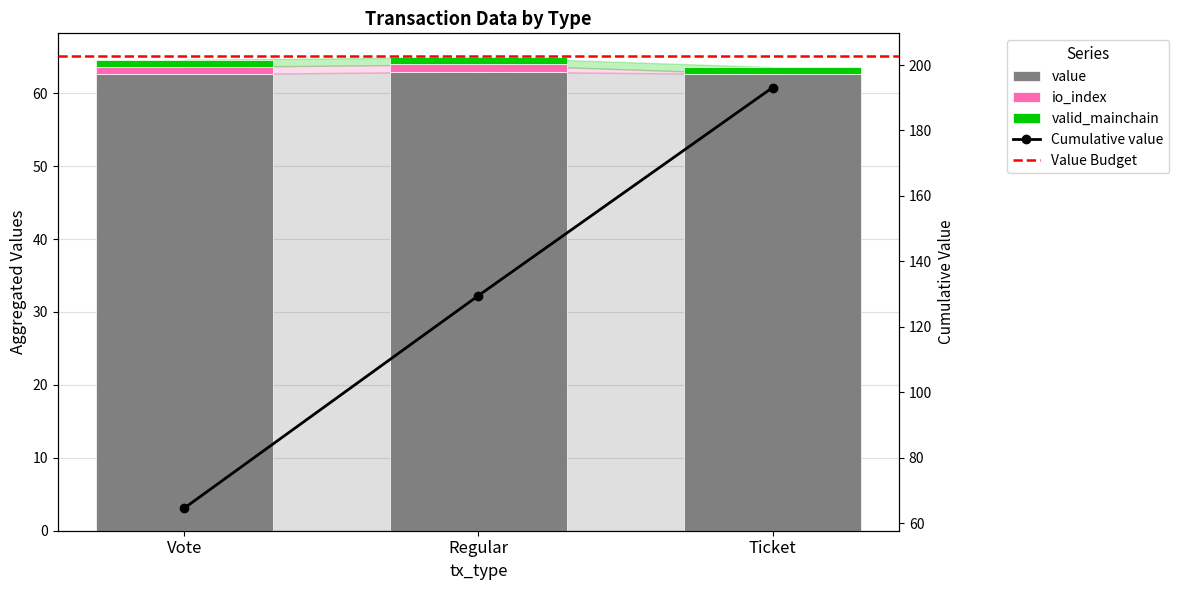

Which series has the widest spread of values?

io_index